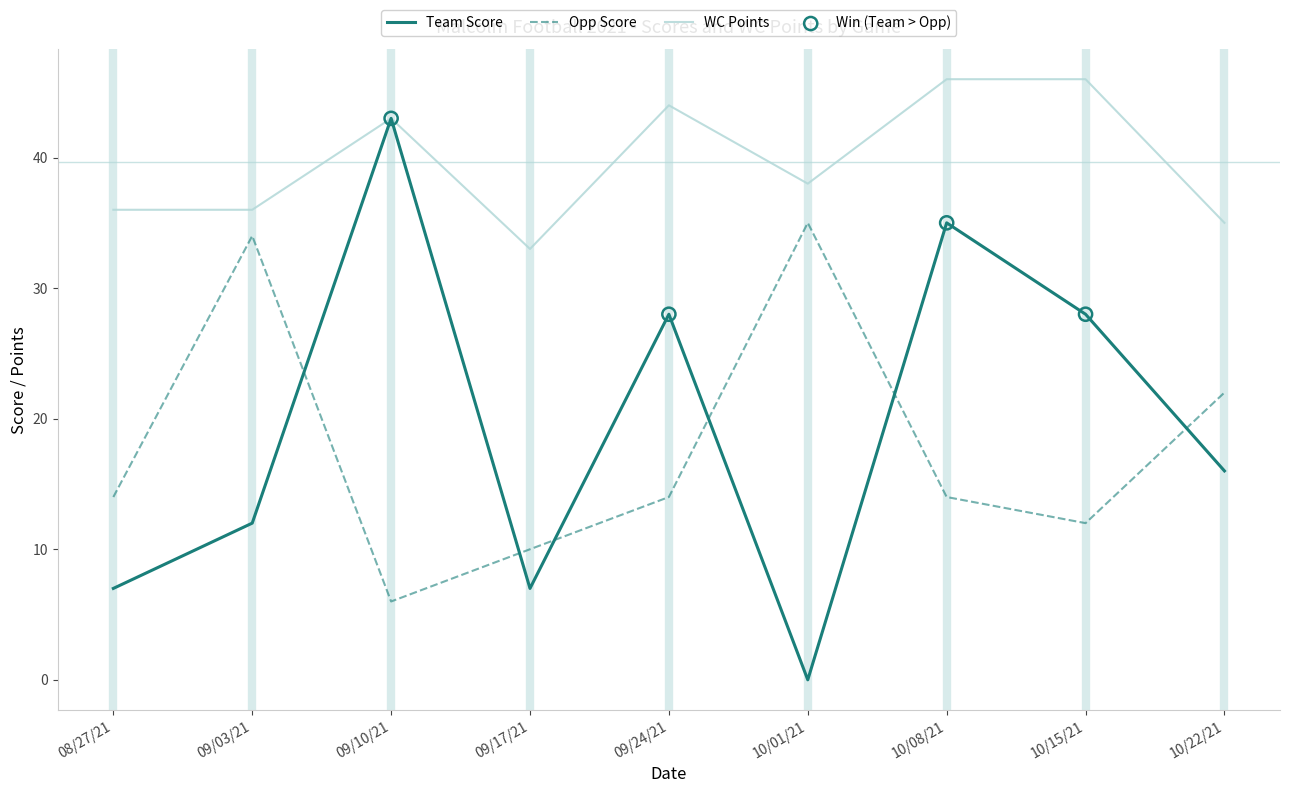

At which category is the sum across all series the highest?

10/08/21